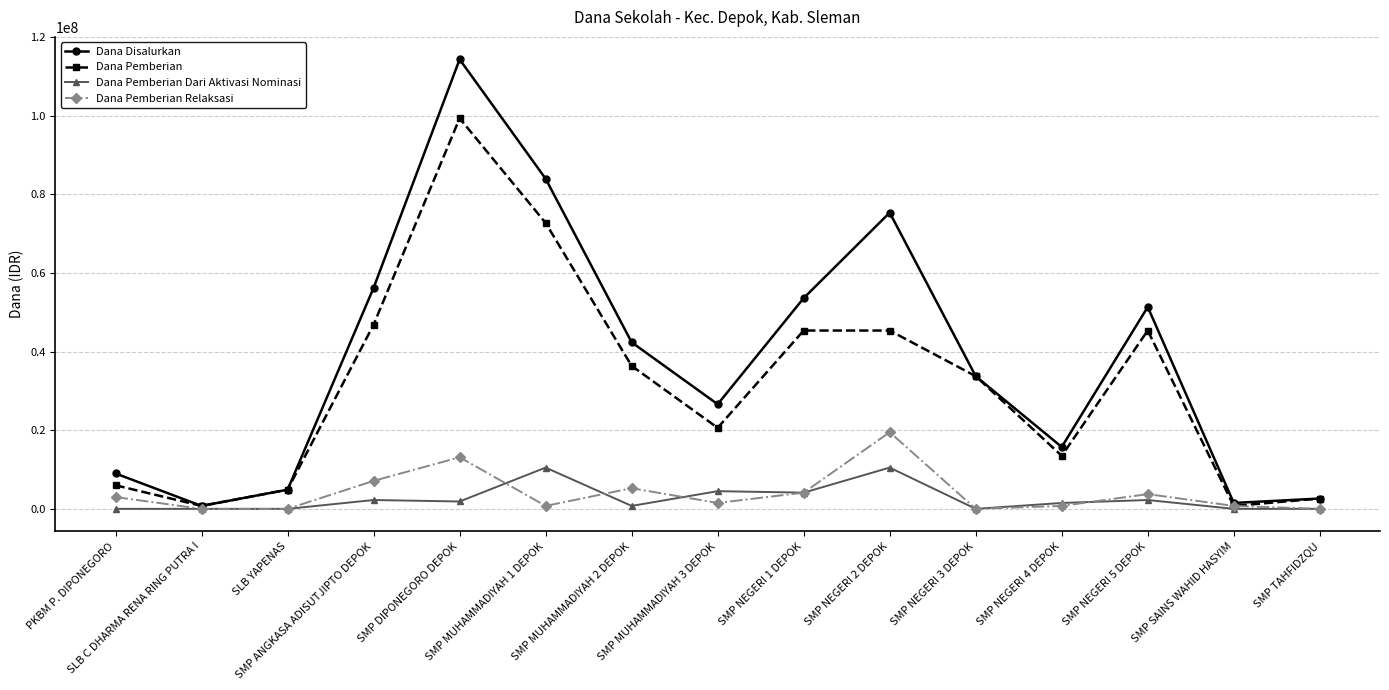

What is the minimum value for Dana Disalurkan?

750000